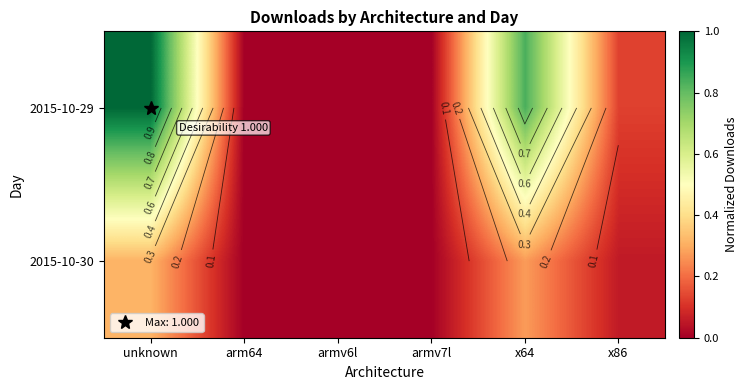

True or false: 2015-10-30 has a value of 0.0 at armv7l.

False